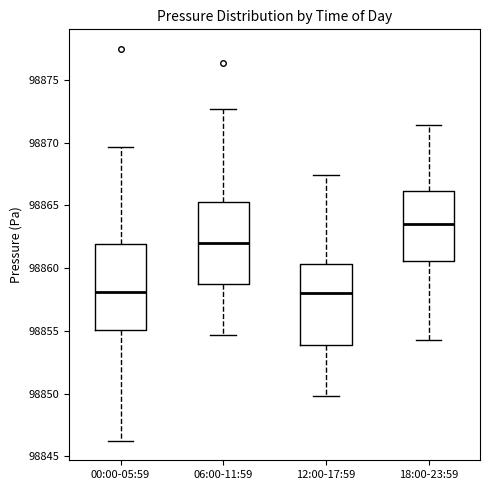

Reading left to right, transcribe this box plot: for each box, give where its median line is, the range the box spans, and where its two whiskers end, as read against the y-axis. The values are not printed on the chart, so give them approximately, as read against the axis.

00:00-05:59: median 98858.0, box 98855.0 to 98862.0, whiskers 98846.5 to 98869.5
06:00-11:59: median 98862.0, box 98859.0 to 98865.5, whiskers 98854.5 to 98872.5
12:00-17:59: median 98858.0, box 98854.0 to 98860.5, whiskers 98850.0 to 98867.5
18:00-23:59: median 98863.5, box 98860.5 to 98866.0, whiskers 98854.5 to 98871.5